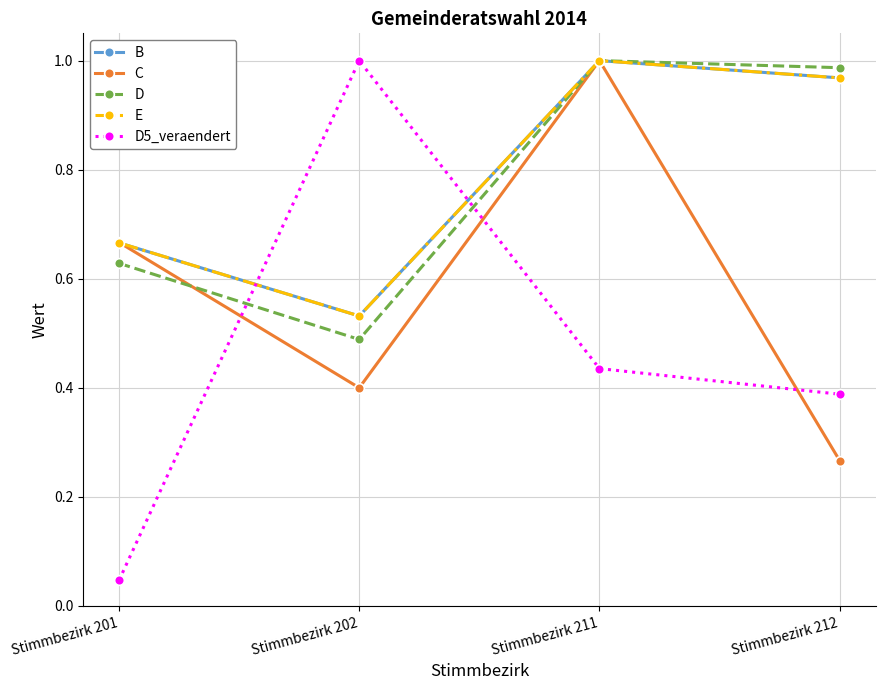

What is the difference between the highest and lowest values at Stimmbezirk 201?

0.6